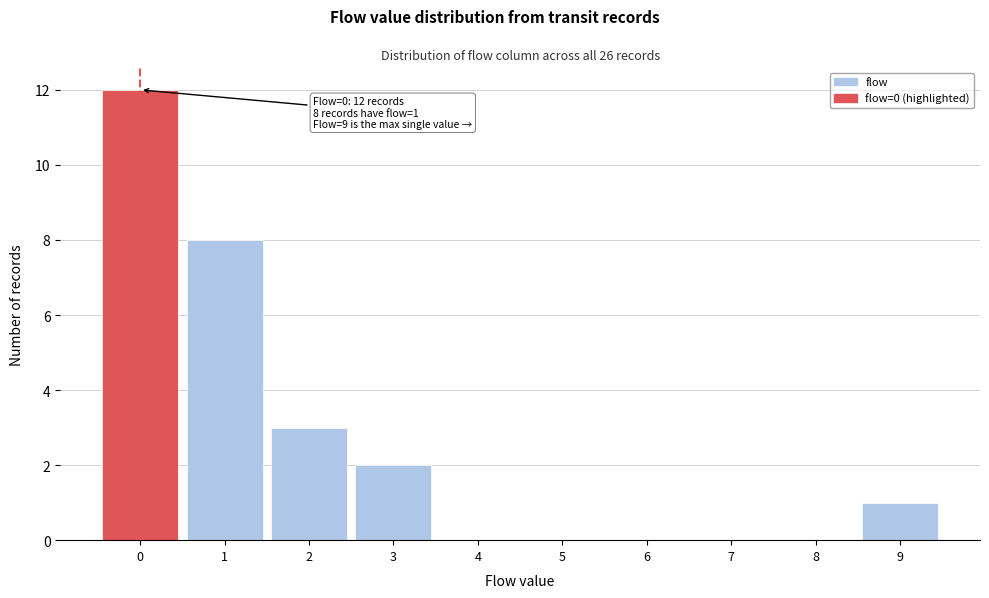

Reading right to left, transcribe all the data shown in this chart.

9=1	8=0	7=0	6=0	5=0	4=0	3=2	2=3	1=8	0=12